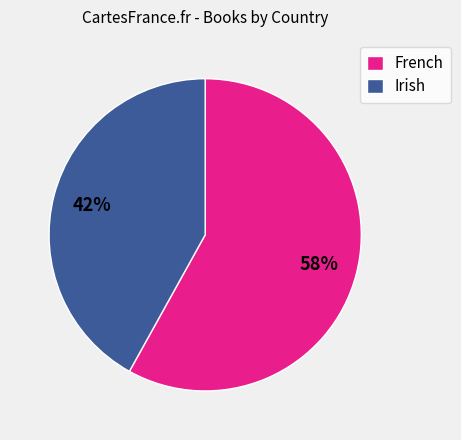

How many slices are in this pie chart?

2